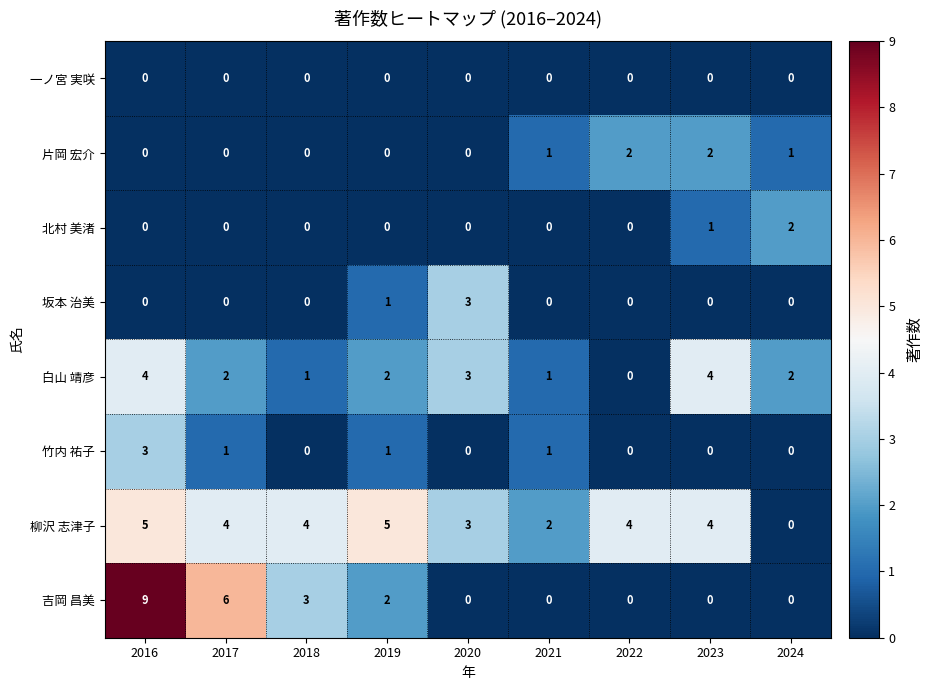

What is the maximum value for 竹内 祐子?

3